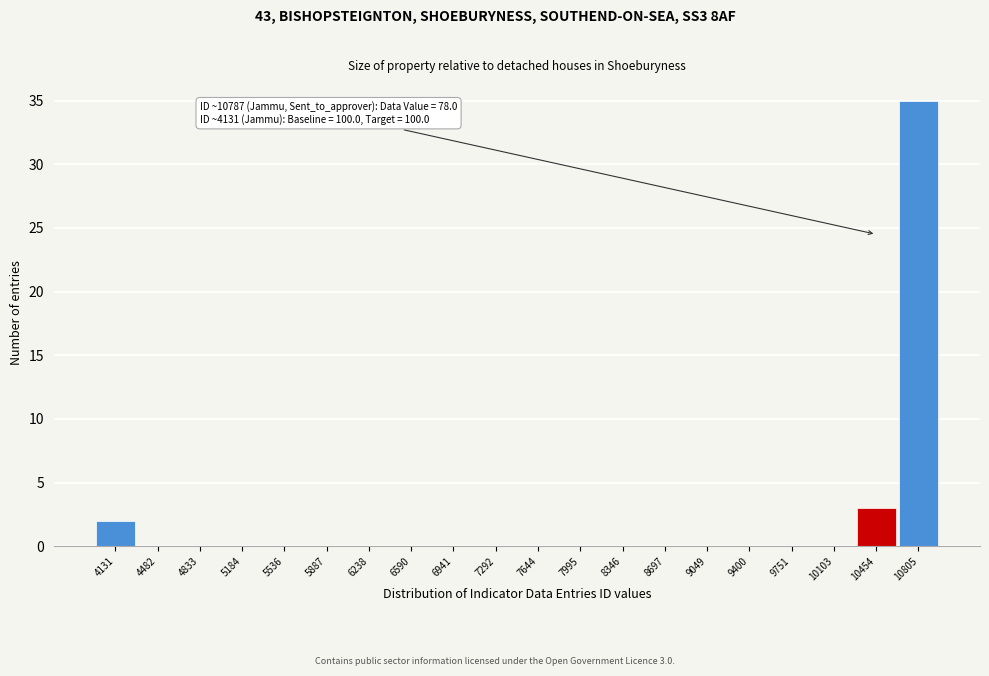

Reading right to left, what are all the values shown in this chart?

10805=35	10454=3	10103=0	9751=0	9400=0	9049=0	8697=0	8346=0	7995=0	7644=0	7292=0	6941=0	6590=0	6238=0	5887=0	5536=0	5184=0	4833=0	4482=0	4131=2